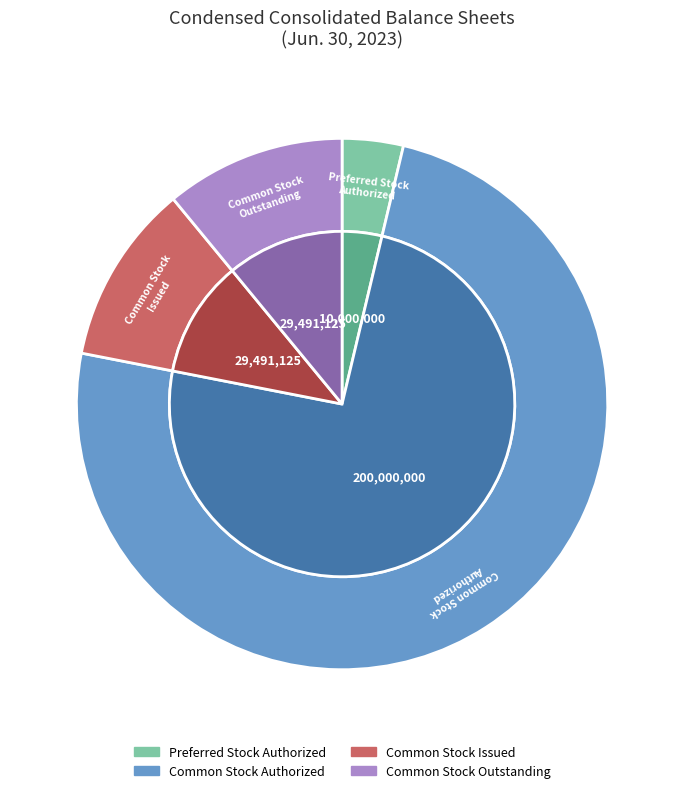

Is there any slice that represents more than half of the pie?

Yes